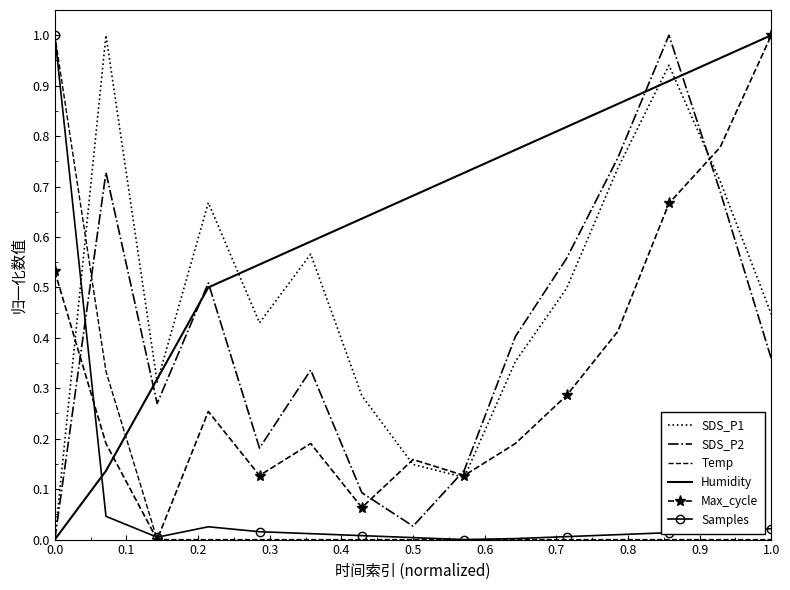

Which series ends up on top after the final intersection of Samples and SDS_P1?

SDS_P1